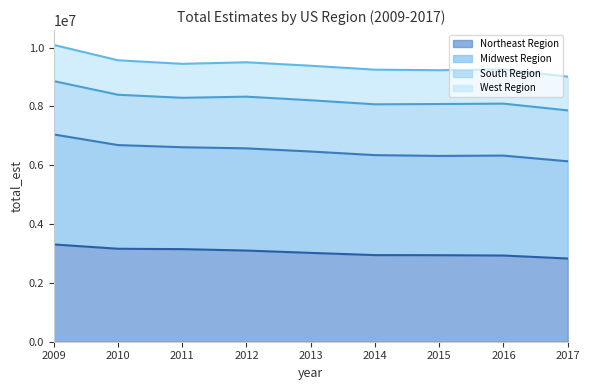

What is the highest value of the Northeast Region series?

3308012